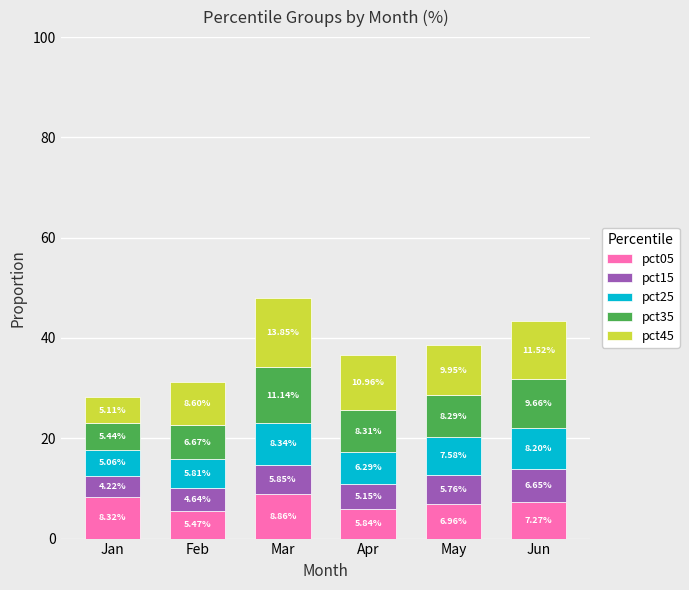

Count the pct15 values in the range 0 to 1.

6